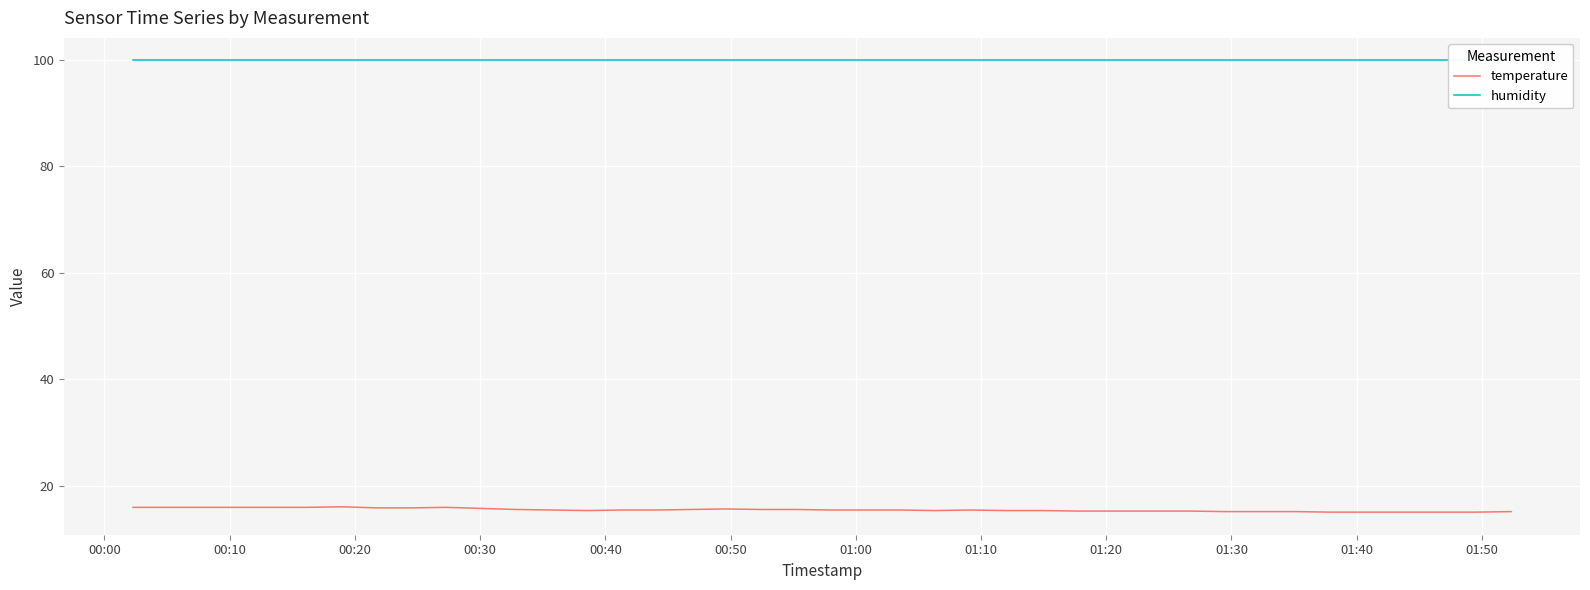

What is the minimum value for temperature?

15.0